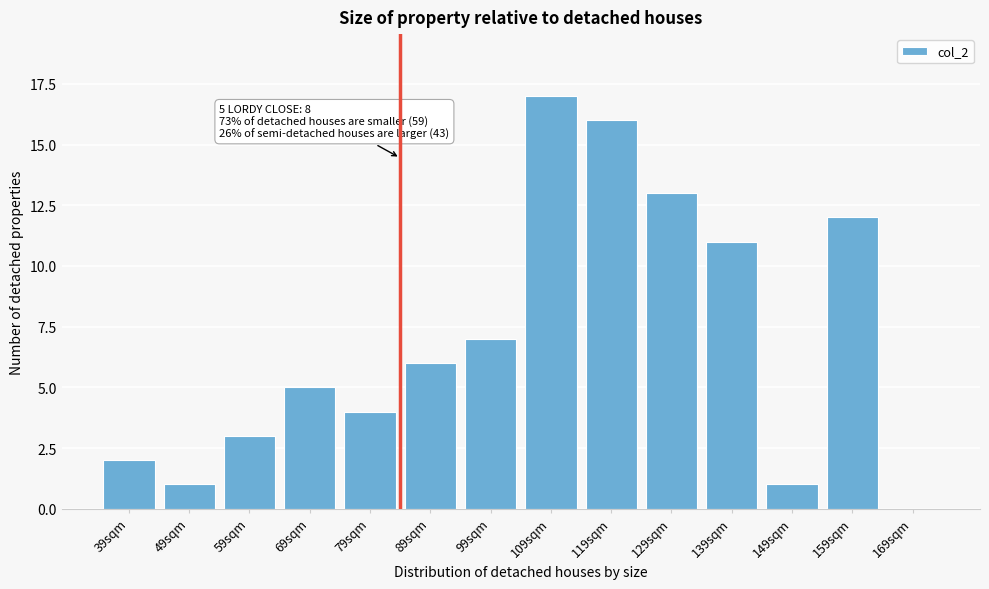

Reading left to right, transcribe all the data shown in this chart.

39sqm=2	49sqm=1	59sqm=3	69sqm=5	79sqm=4	89sqm=6	99sqm=7	109sqm=17	119sqm=16	129sqm=13	139sqm=11	149sqm=1	159sqm=12	169sqm=0